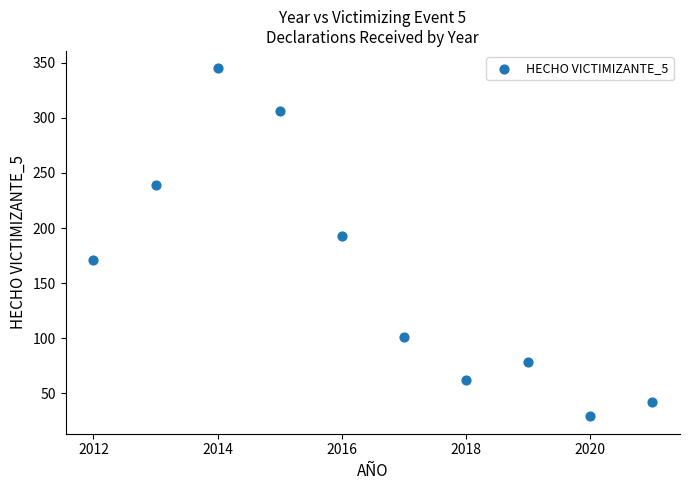

What is the average X value?

2016